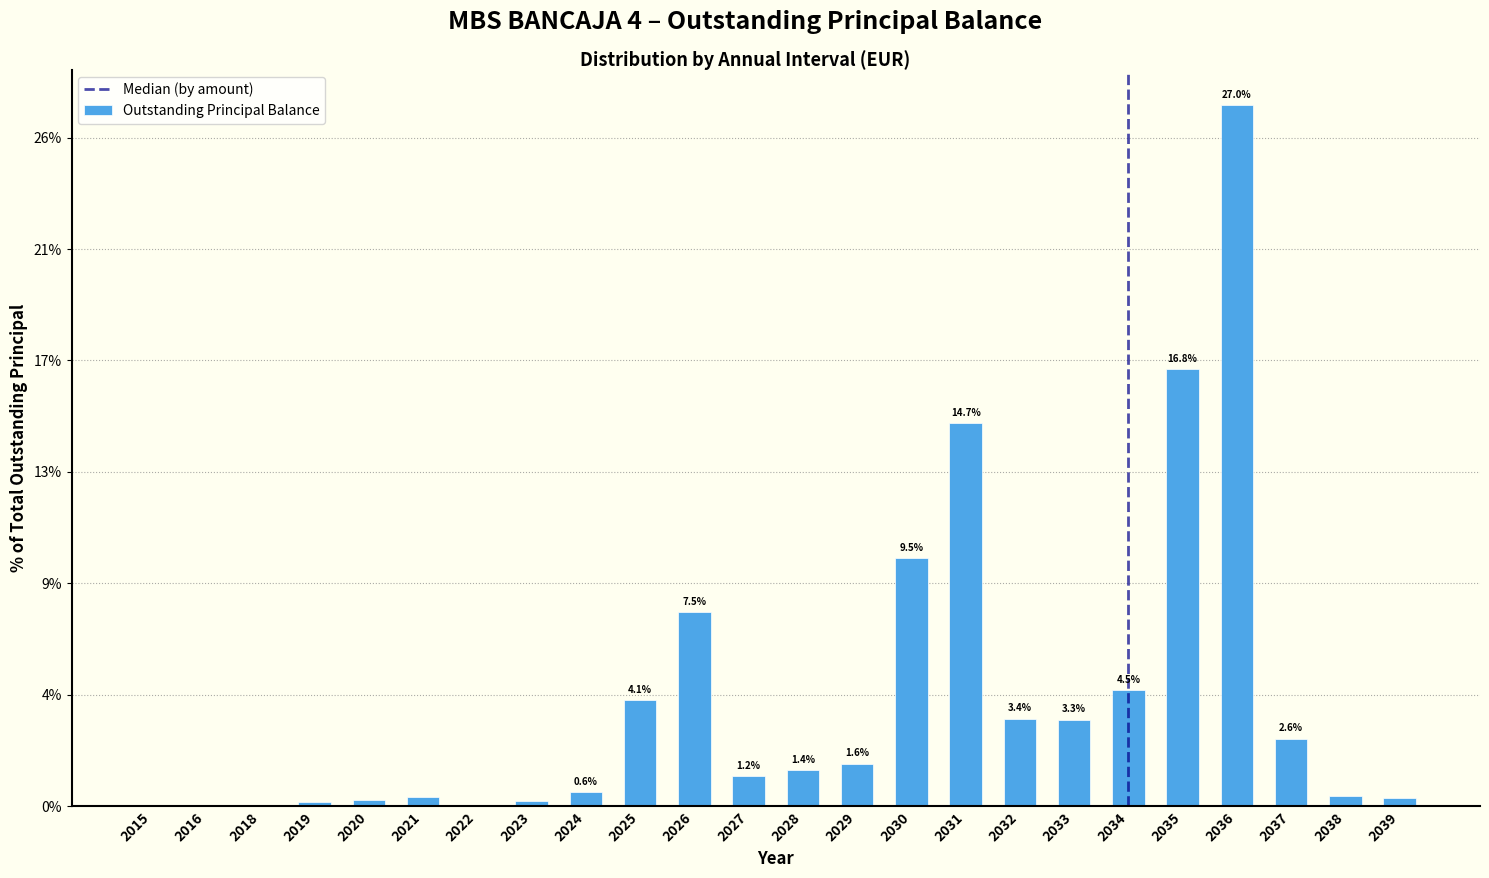

Are the bars horizontal?

No